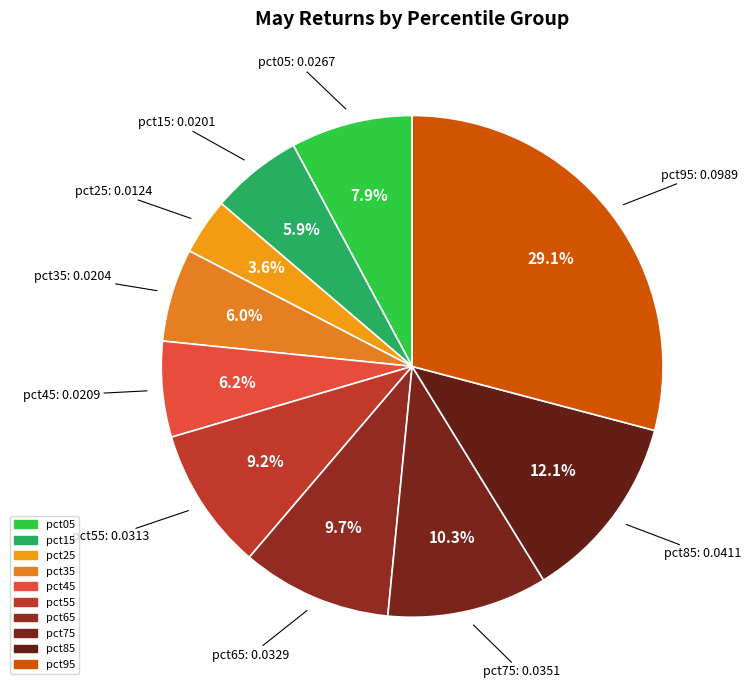

Which category has the biggest portion of the pie?

pct95